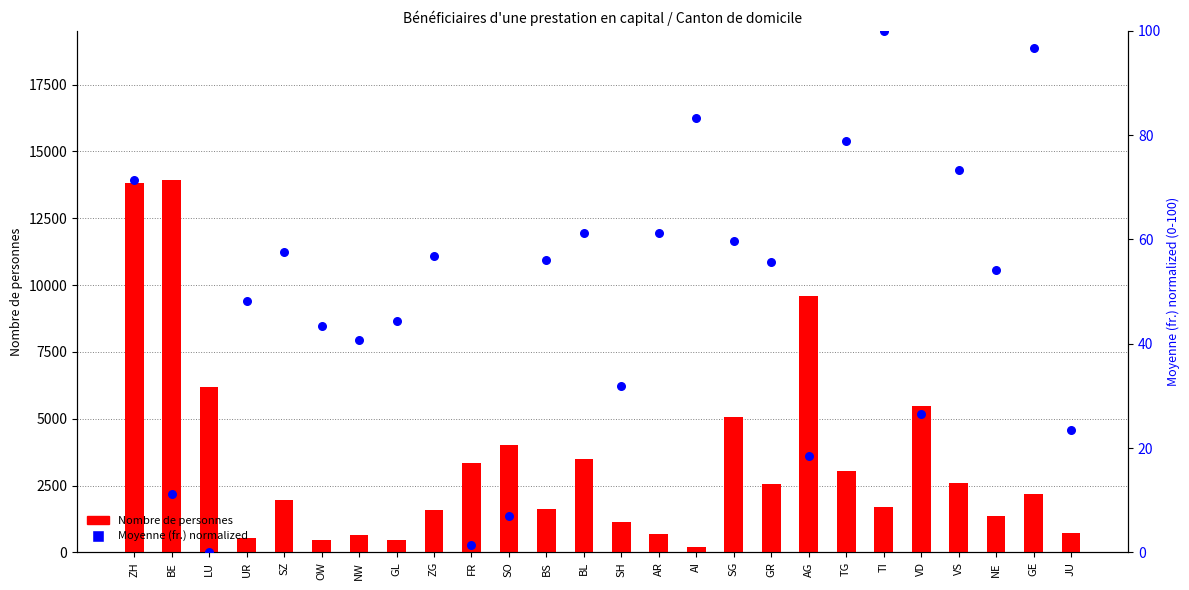

Which series has the largest Y range (max minus min)?

Nombre de personnes